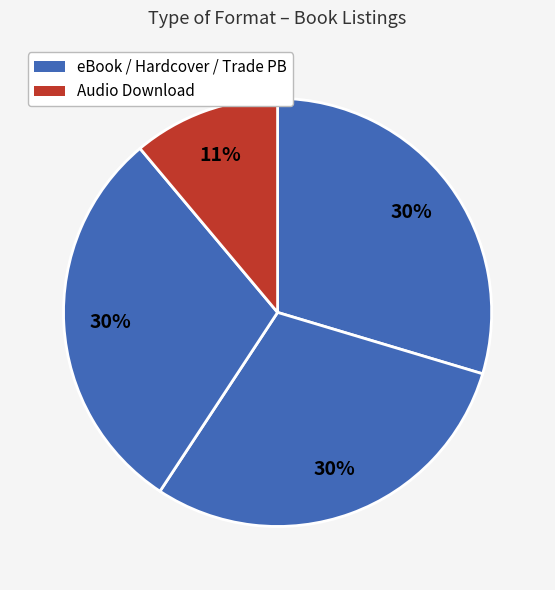

Count the number of slices in the pie.

4